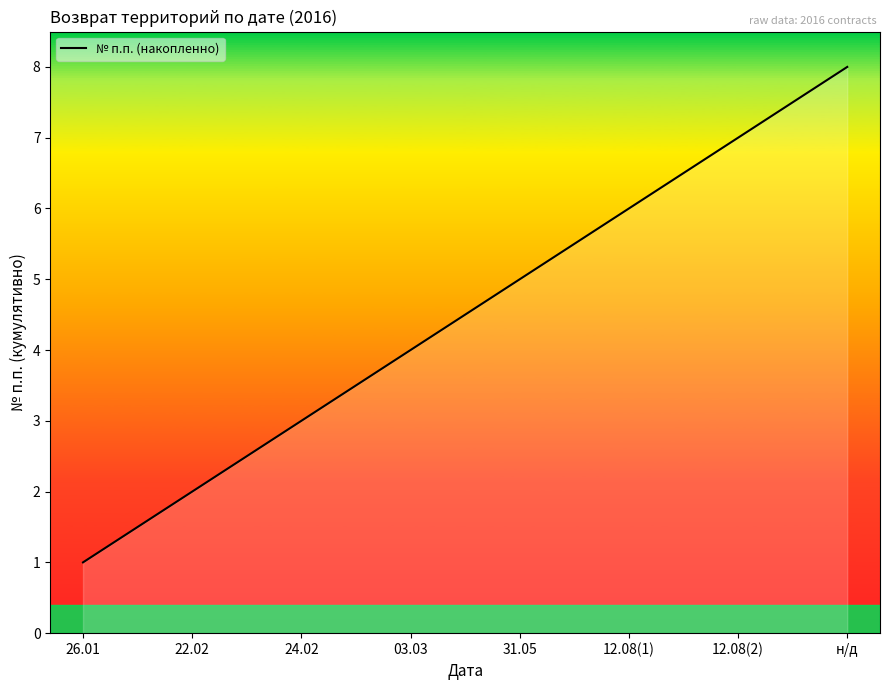

What is the sum of all values?

36